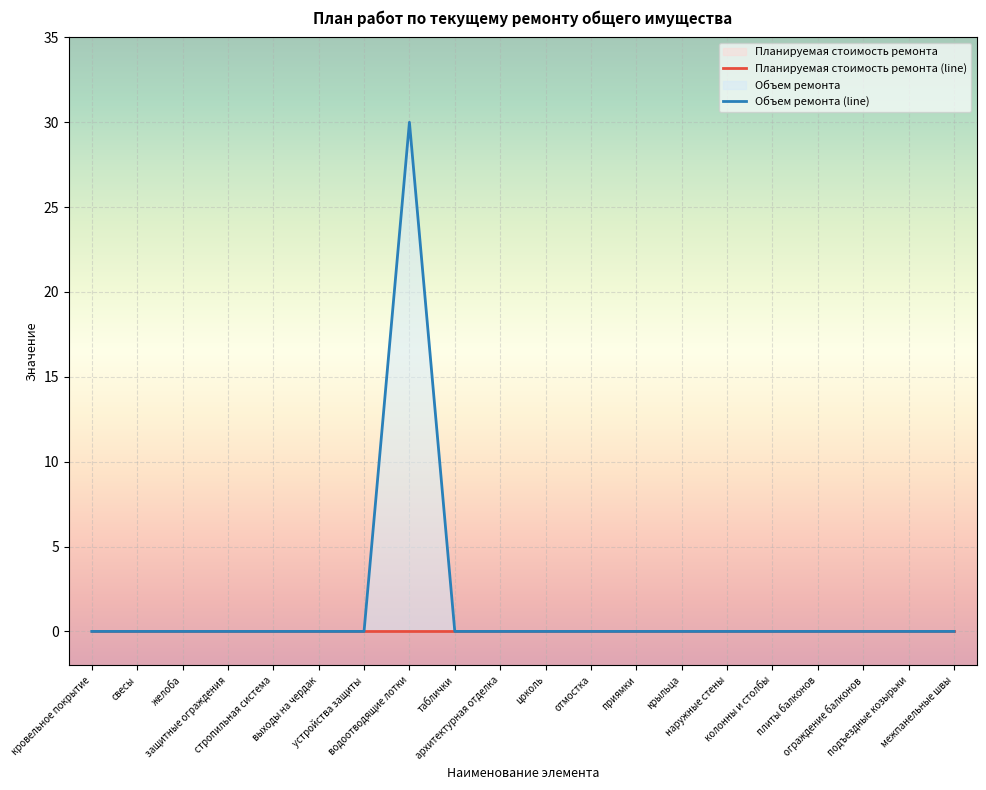

The Объем ремонта (line) series shows -10 at плиты балконов. True or false?

False